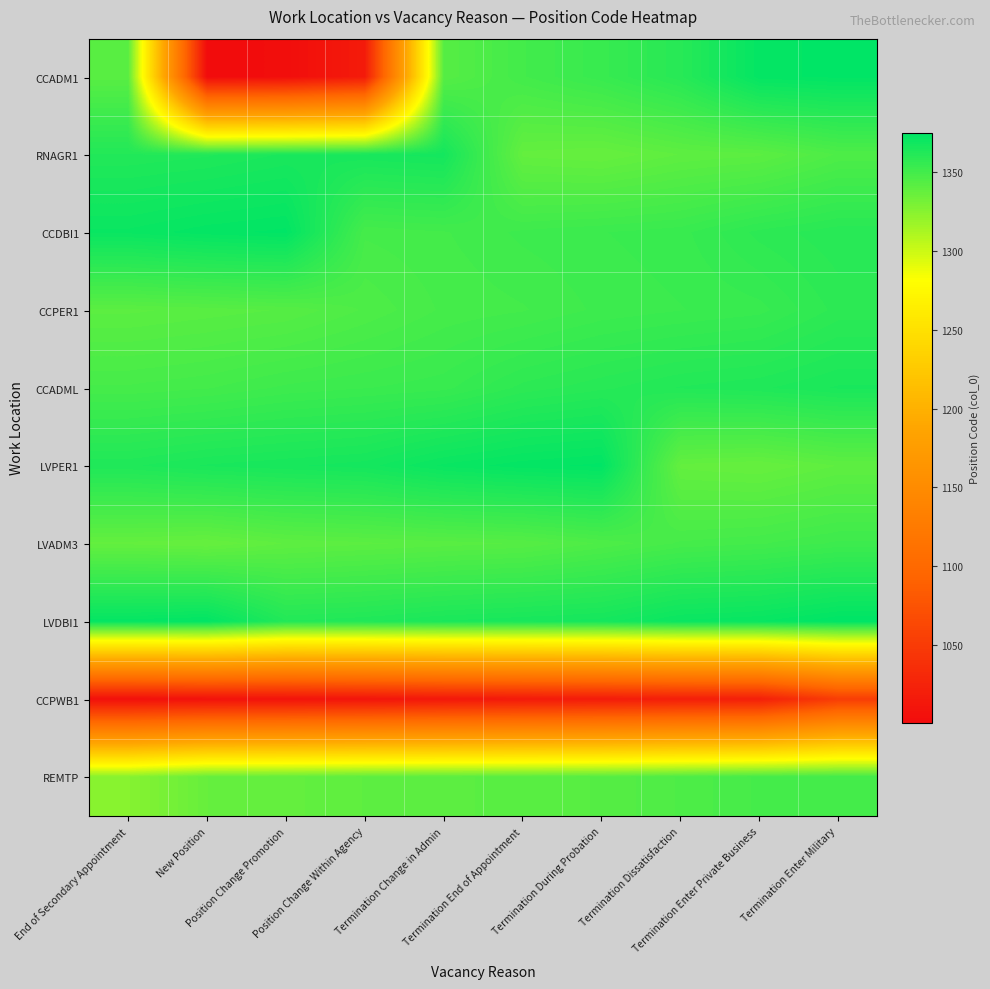

At Position Change Within Agency, list the series in order from smallest to largest.

CCPWB1, CCADM1, REMTP, LVADM3, CCPER1, CCDBI1, CCADML, LVDBI1, RNAGR1, LVPER1